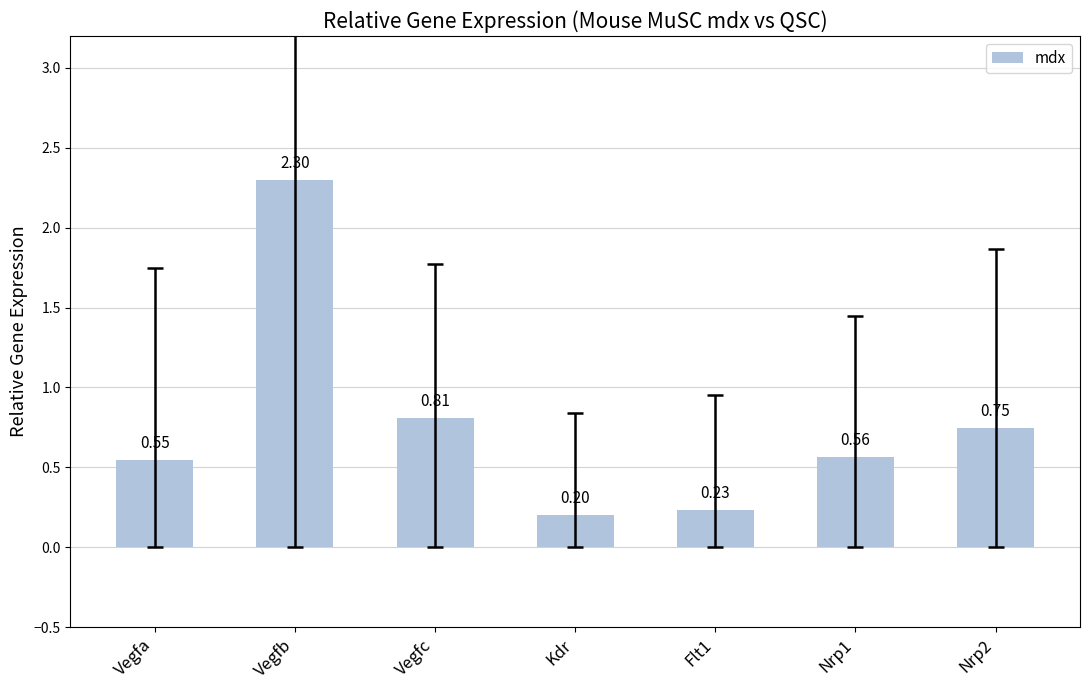

Where is the data nearest to the value 1?

Vegfc